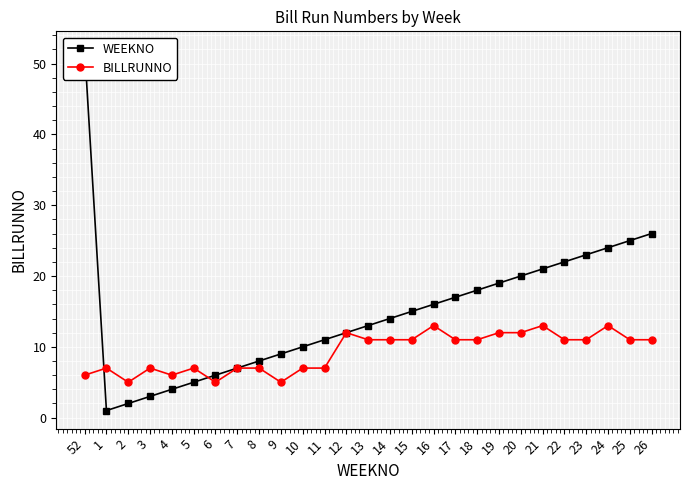

Reading left to right, extract all data points from this chart.

WEEKNO: 52	1	2	3	4	5	6	7	8	9	10	11	12	13	14	15	16	17	18	19	20	21	22	23	24	25	26
BILLRUNNO: 6	7	5	7	6	7	5	7	7	5	7	7	12	11	11	11	13	11	11	12	12	13	11	11	13	11	11